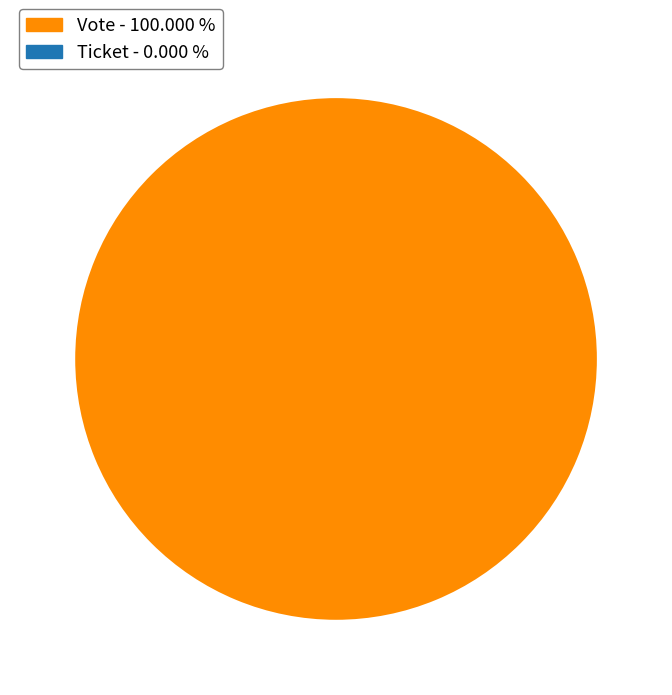

Which category has the smallest portion of the pie?

Ticket